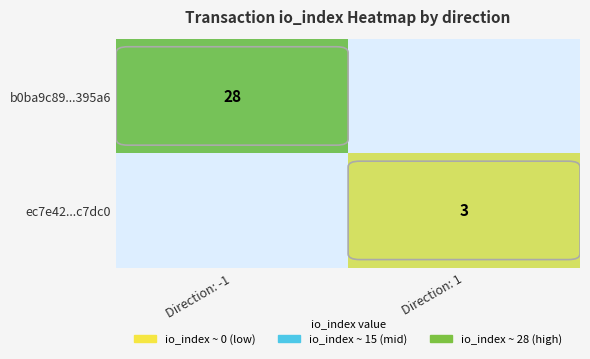

How many categories are shown in the chart?

2